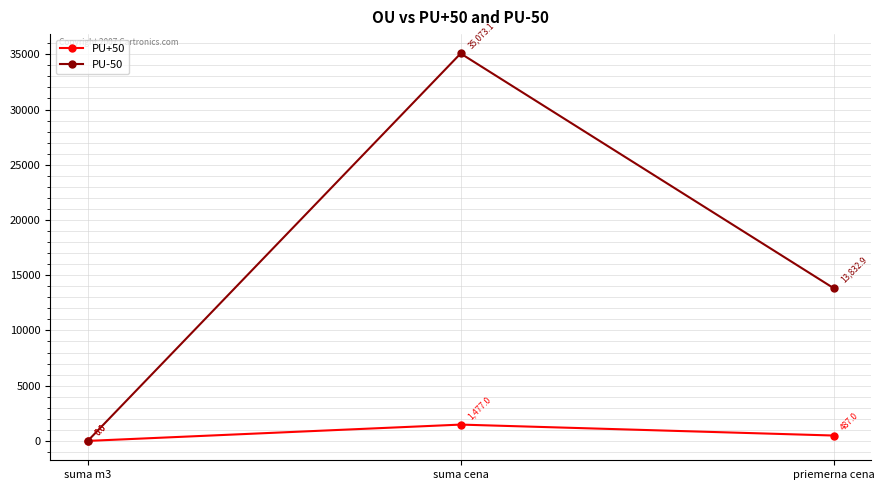

What is the label of the 2nd point from the left?

suma cena